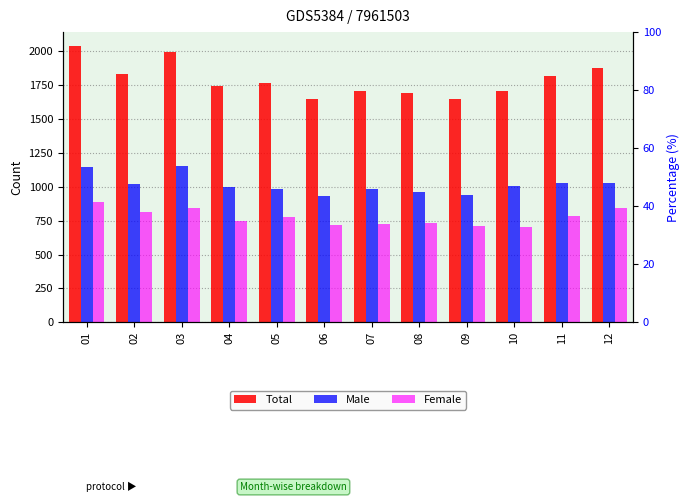

What is the average value of the Male series?

1015